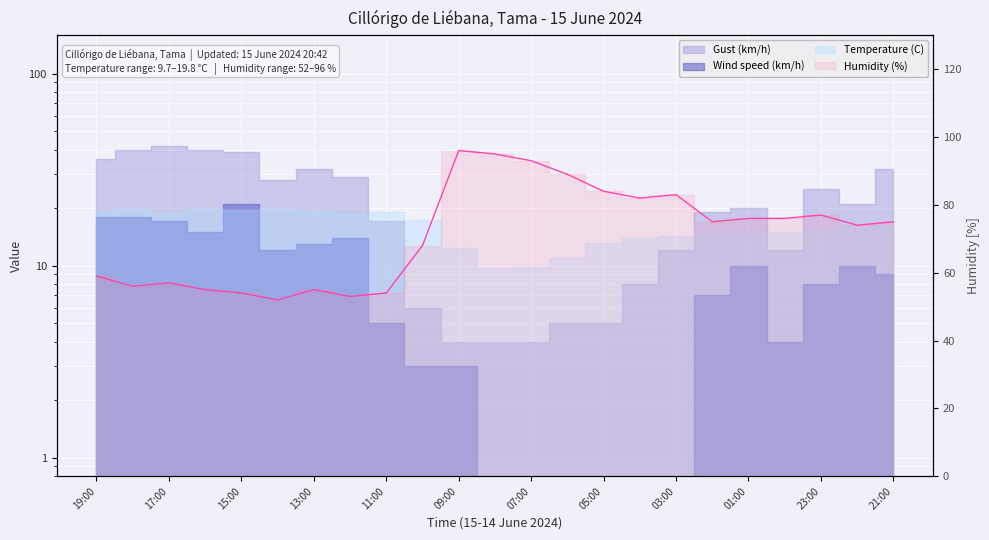

Count the number of values greater than 75.

10